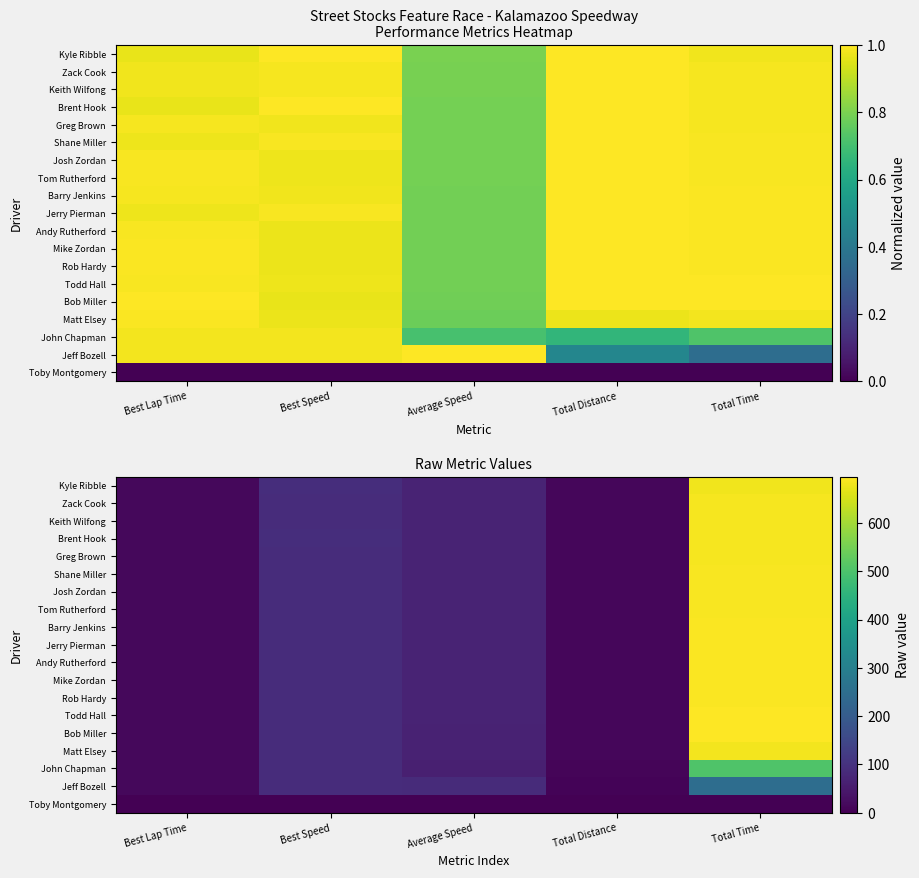

At which category does the chart reach its minimum across all series?

Best Lap Time